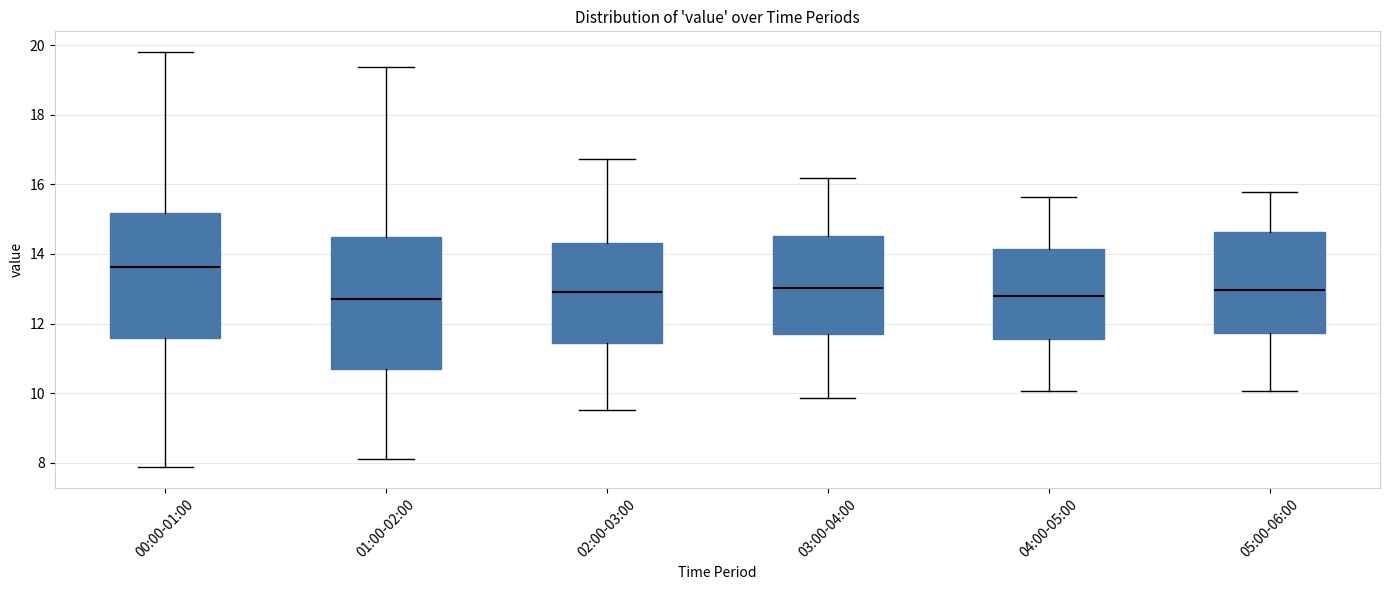

Reading left to right, read every box against the y-axis: the position of its median line, the range the box covers, and the ends of its whiskers. The values are not printed on the chart, so give them approximately, as read against the axis.

00:00-01:00: median 13.6, box 11.6 to 15.2, whiskers 7.8 to 19.8
01:00-02:00: median 12.8, box 10.8 to 14.6, whiskers 8.2 to 19.4
02:00-03:00: median 13.0, box 11.4 to 14.4, whiskers 9.6 to 16.8
03:00-04:00: median 13.0, box 11.8 to 14.6, whiskers 9.8 to 16.2
04:00-05:00: median 12.8, box 11.6 to 14.2, whiskers 10.0 to 15.6
05:00-06:00: median 13.0, box 11.8 to 14.6, whiskers 10.0 to 15.8